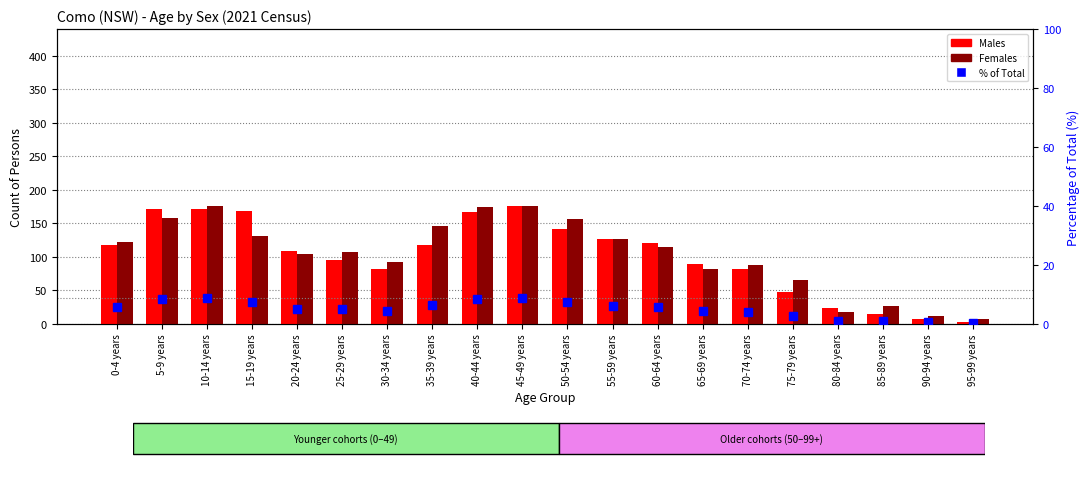

Reading right to left, what are all the values shown in this chart?

Males: 95-99 years=3.0	90-94 years=7.0	85-89 years=15.0	80-84 years=23.0	75-79 years=47.0	70-74 years=82.0	65-69 years=90.0	60-64 years=120.0	55-59 years=126.0	50-54 years=142.0	45-49 years=176.0	40-44 years=167.0	35-39 years=117.0	30-34 years=82.0	25-29 years=95.0	20-24 years=108.0	15-19 years=169.0	10-14 years=172.0	5-9 years=172.0	0-4 years=117.0
Females: 95-99 years=7.0	90-94 years=12.0	85-89 years=27.0	80-84 years=18.0	75-79 years=65.0	70-74 years=88.0	65-69 years=82.0	60-64 years=115.0	55-59 years=126.0	50-54 years=156.0	45-49 years=176.0	40-44 years=175.0	35-39 years=146.0	30-34 years=92.0	25-29 years=107.0	20-24 years=105.0	15-19 years=131.0	10-14 years=176.0	5-9 years=158.0	0-4 years=122.0
% of Total: 95-99 years=0.2	90-94 years=0.6	85-89 years=1.0	80-84 years=1.1	75-79 years=2.8	70-74 years=4.1	65-69 years=4.4	60-64 years=5.8	55-59 years=6.2	50-54 years=7.3	45-49 years=8.7	40-44 years=8.4	35-39 years=6.5	30-34 years=4.4	25-29 years=4.9	20-24 years=5.2	15-19 years=7.4	10-14 years=8.6	5-9 years=8.3	0-4 years=5.8